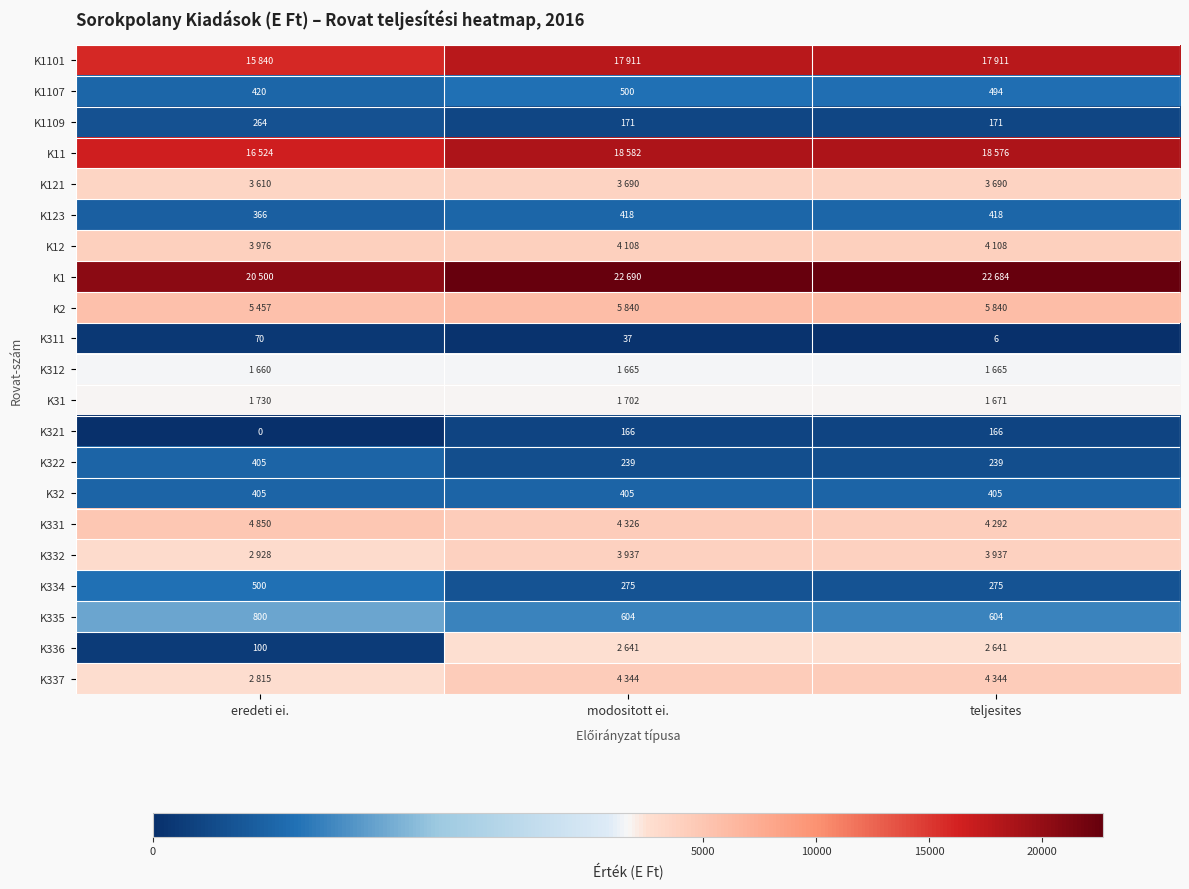

What is the highest value of the K1107 series?

500